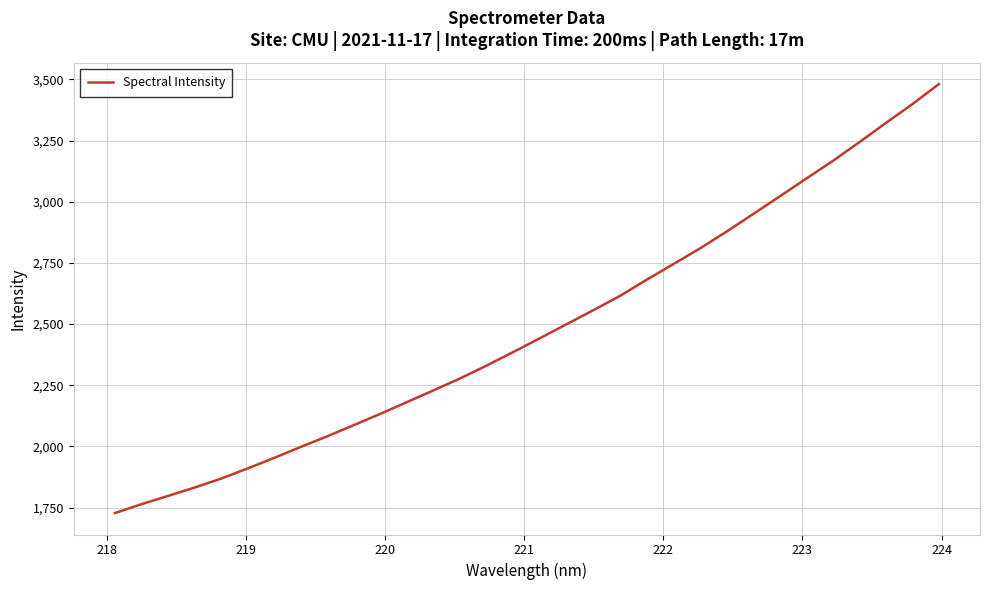

Count the number of values greater than 2443.

16